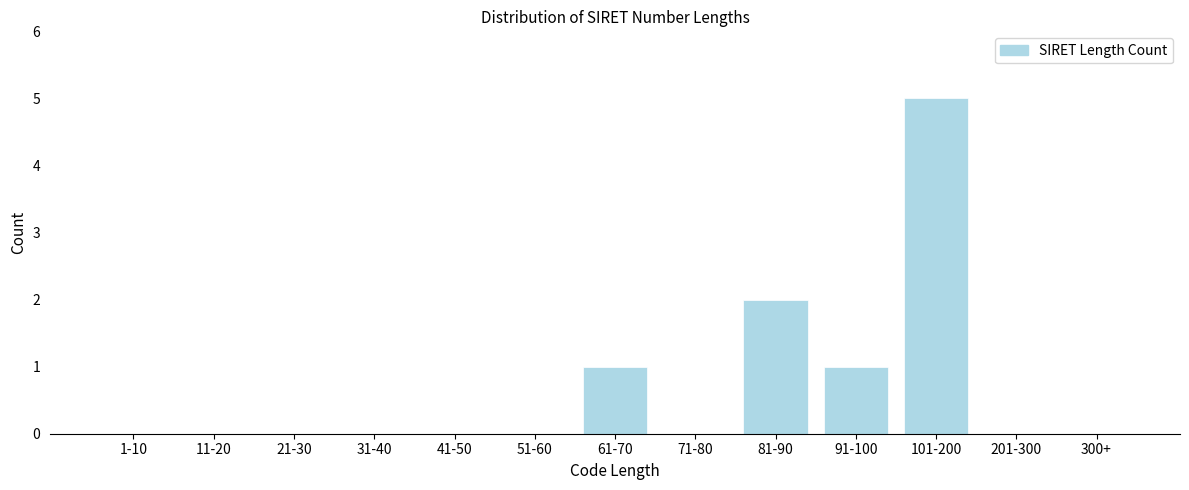

Reading right to left, what are all the values shown in this chart?

300+=0	201-300=0	101-200=5	91-100=1	81-90=2	71-80=0	61-70=1	51-60=0	41-50=0	31-40=0	21-30=0	11-20=0	1-10=0